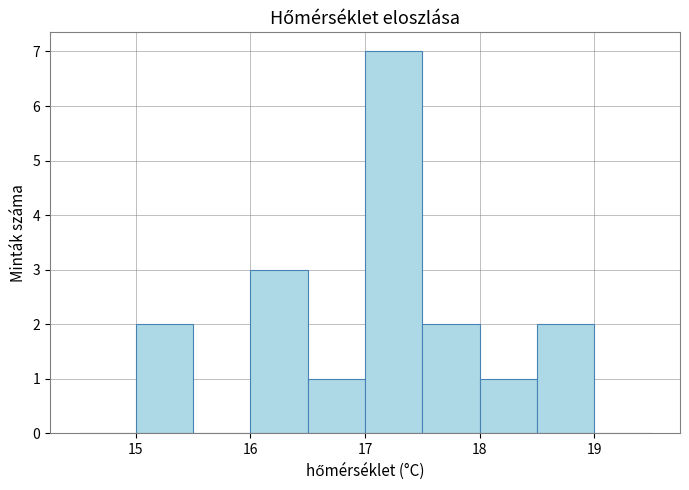

Over which range of the x-axis is the bar tallest?

17.0 to 17.5